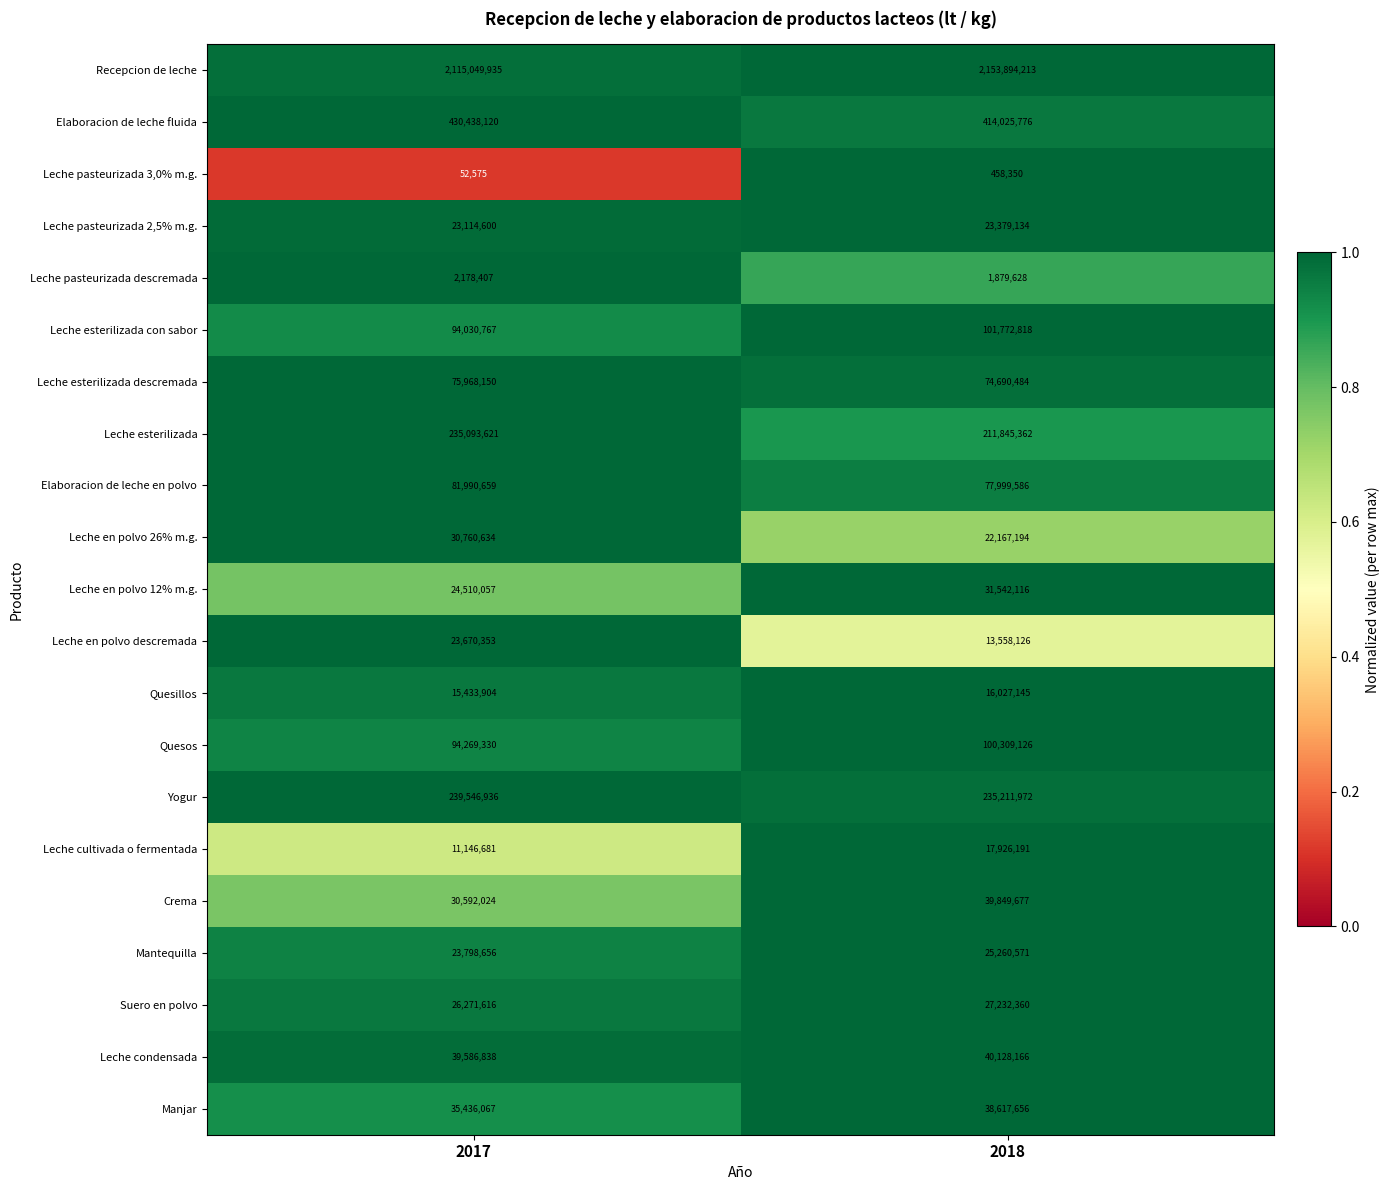

The Leche en polvo 26% m.g. series shows 30624458 at 2018. True or false?

False